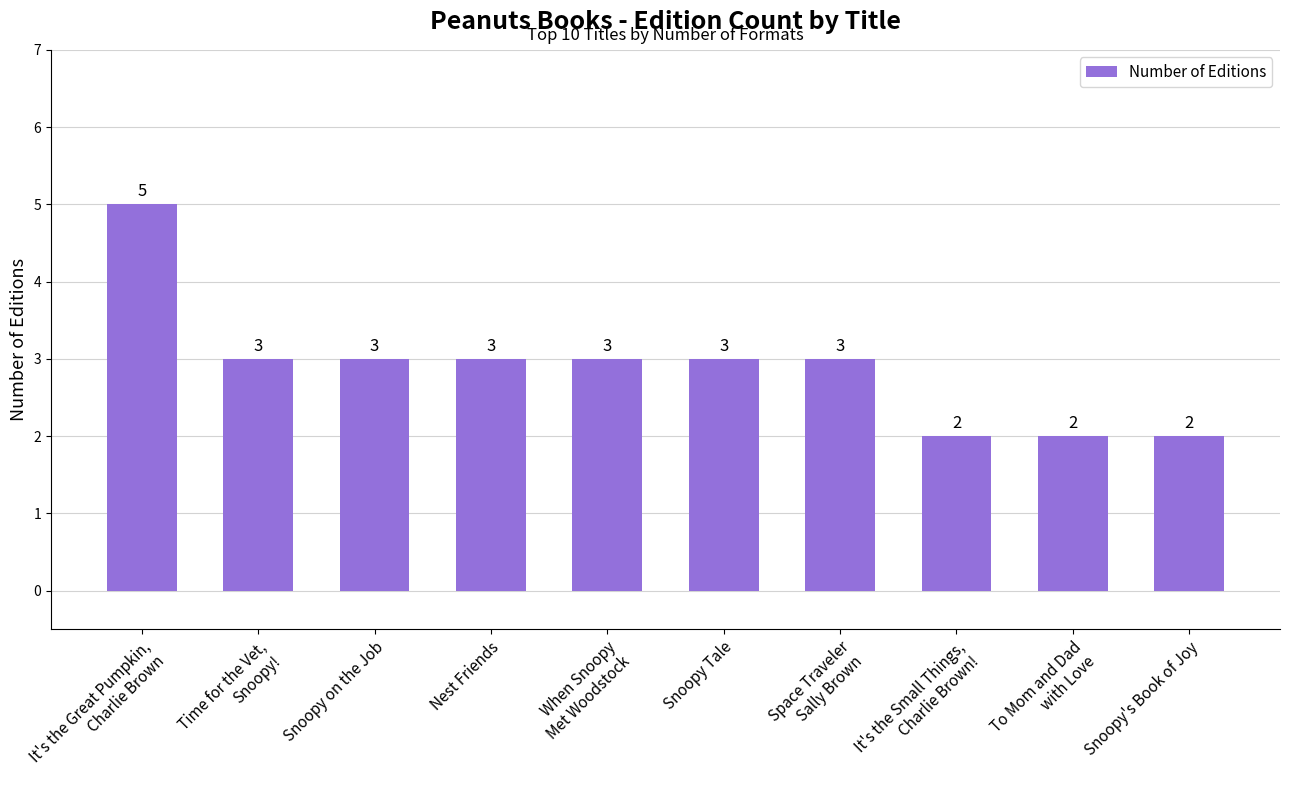

Read the value at Nest Friends.

3